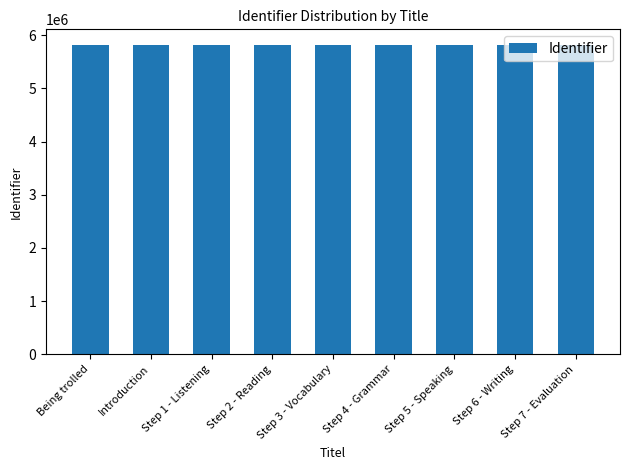

What is the smallest value displayed?

5820969